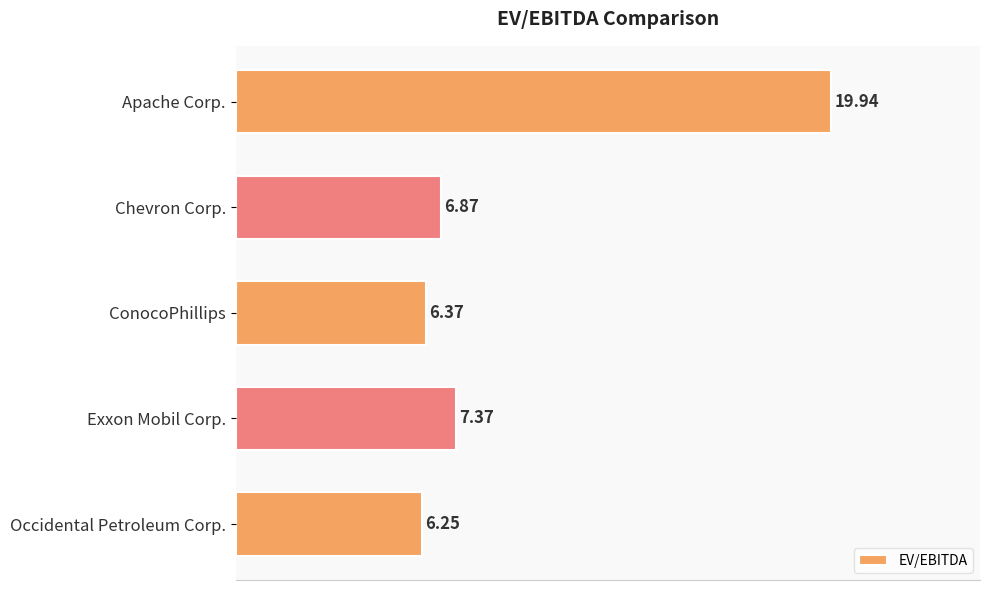

Rank the categories by value from lowest to highest.

Occidental Petroleum Corp., ConocoPhillips, Chevron Corp., Exxon Mobil Corp., Apache Corp.